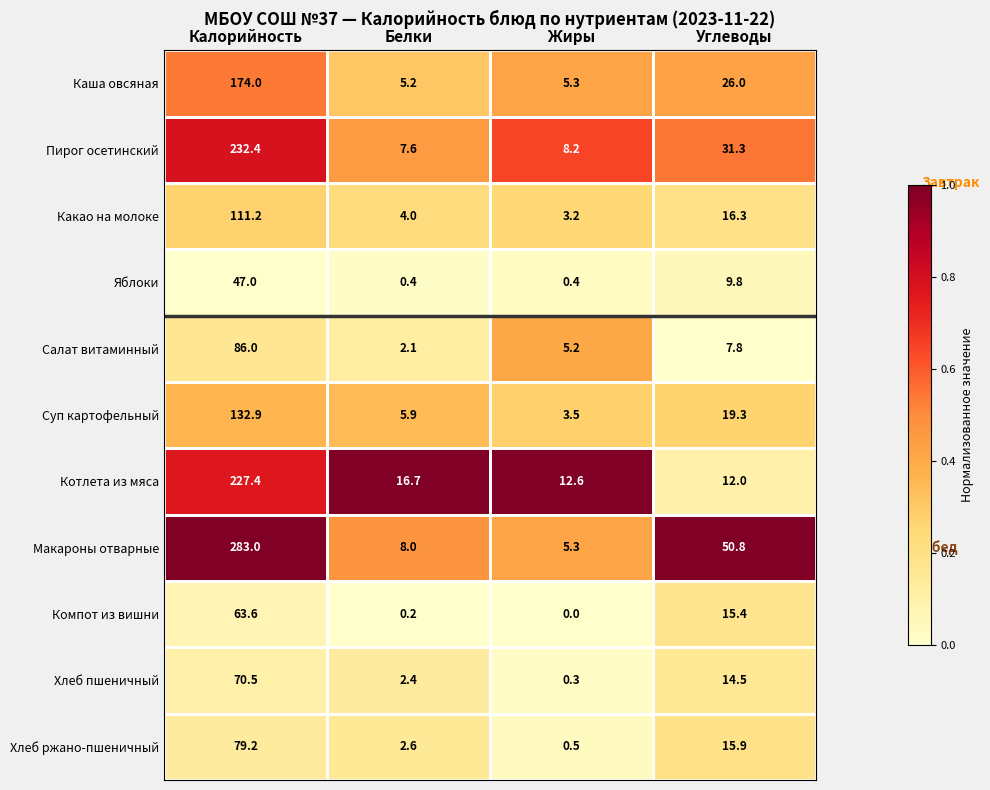

What is the sum of the Хлеб пшеничный values at Калорийность and Жиры?

70.8